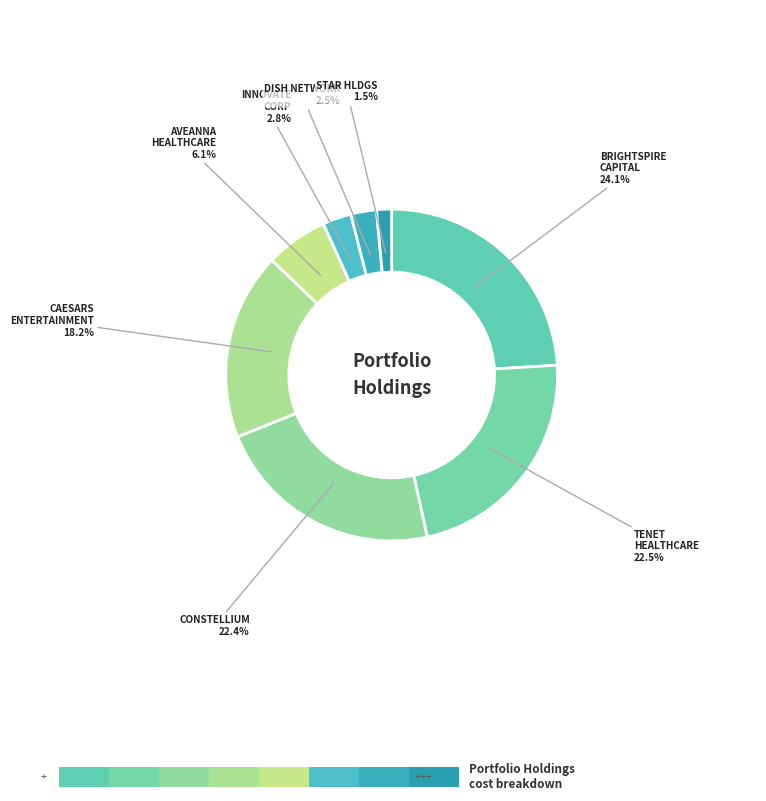

What percentage do CONSTELLIUM SE and TENET HEALTHCARE CORP together represent?

44.9%